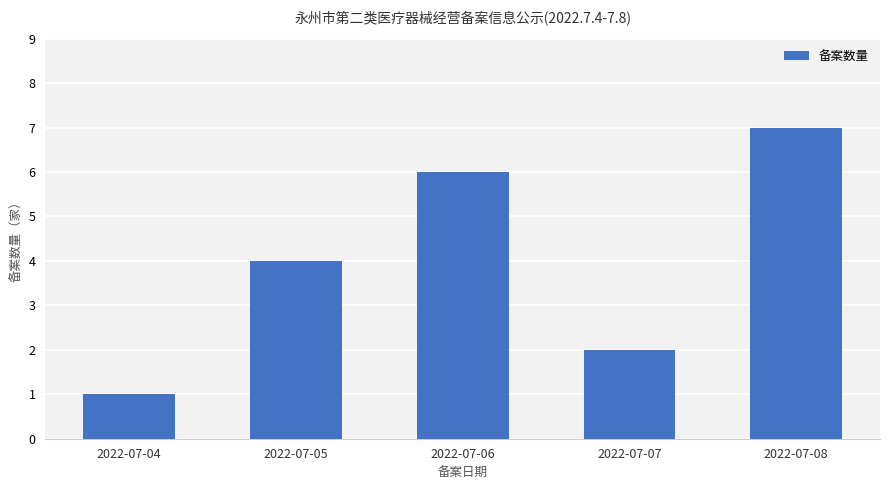

What is the value of the 2nd bar from the left?

4